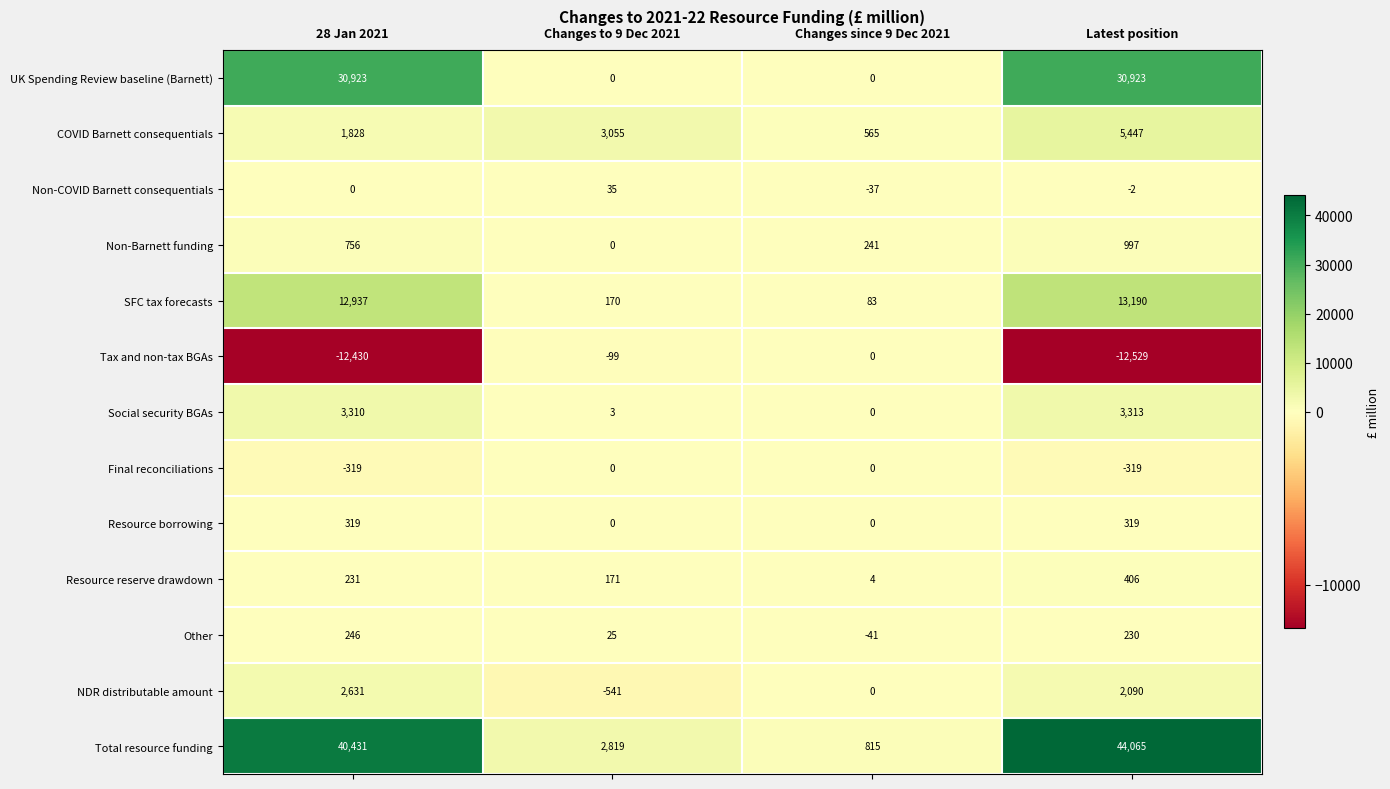

Which category has the highest value across all series?

Latest position